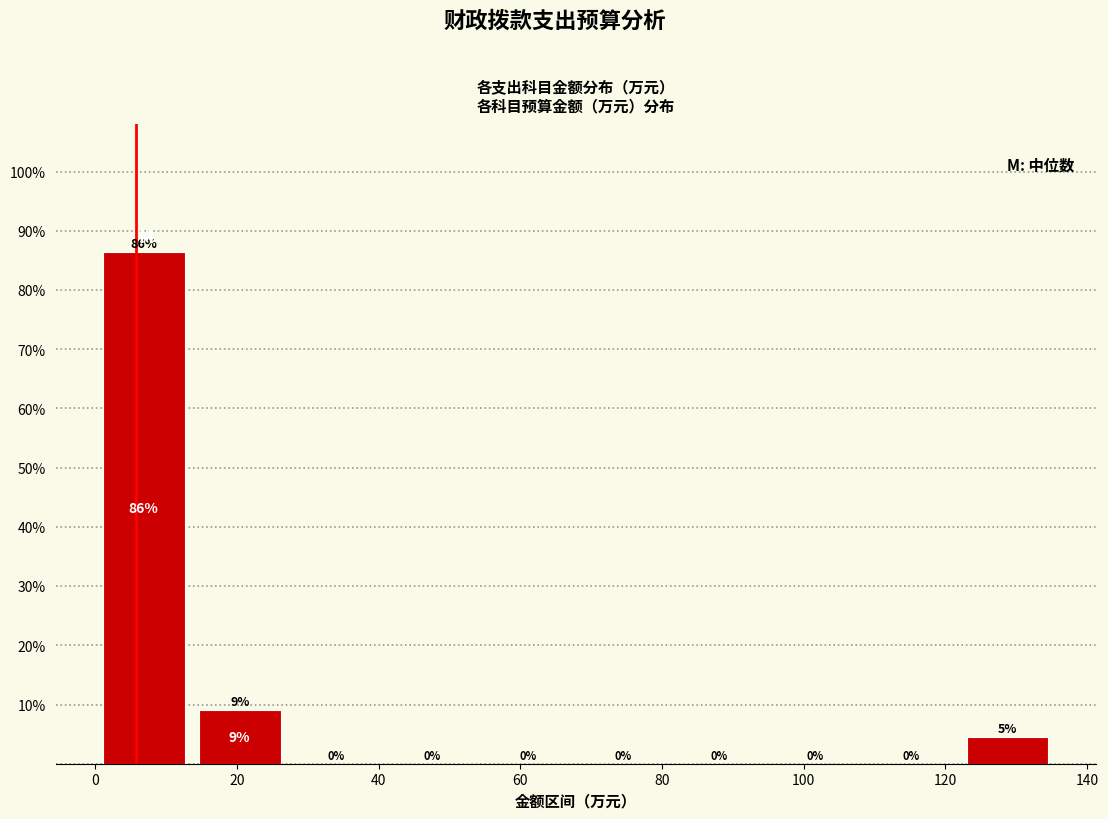

Which range on the x-axis has the tallest bar?

0 to 14